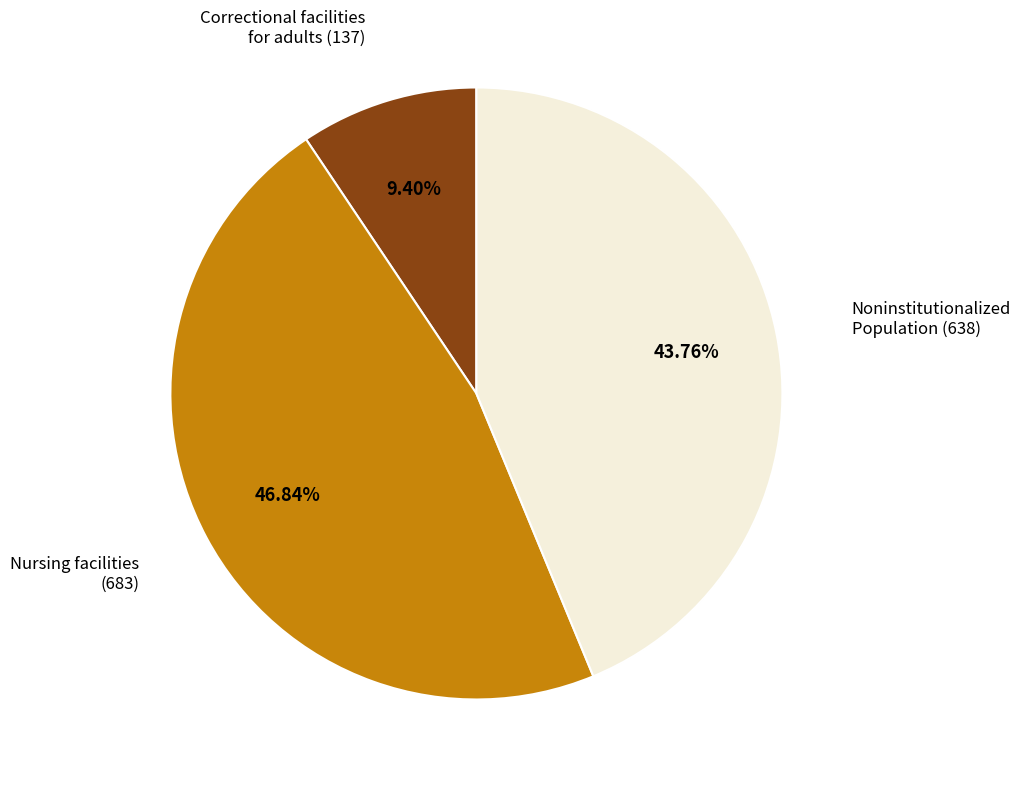

Does any single category account for the majority?

No